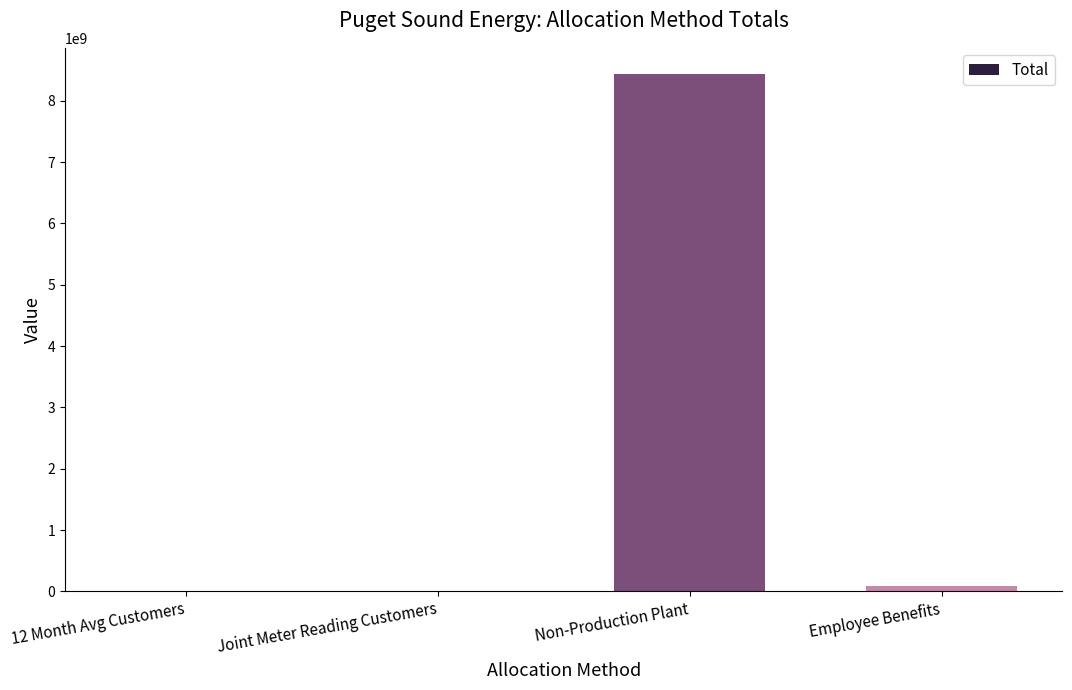

The chart shows a value of 8443133843.0 at Non-Production Plant. True or false?

True